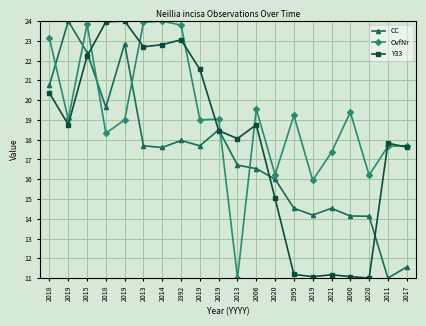

Where does the Y33 series first go above 18?

2018